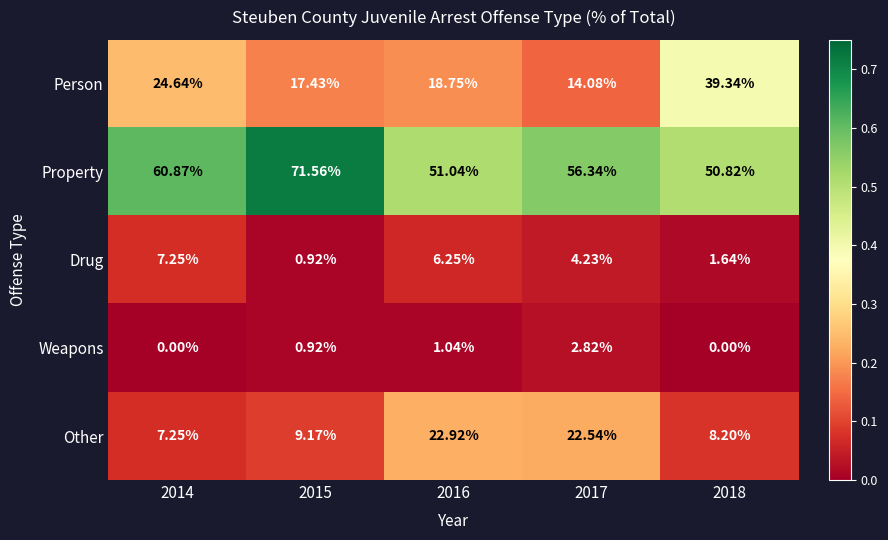

Rank the series at 2018 from highest to lowest value.

Property, Person, Other, Drug, Weapons